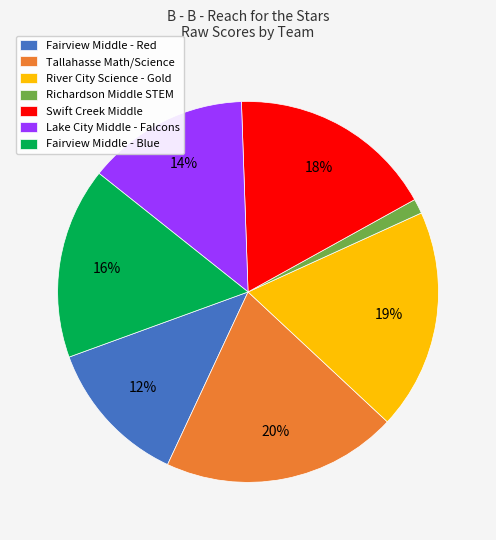

Does Fairview Middle - Blue represent more than half of the total?

No